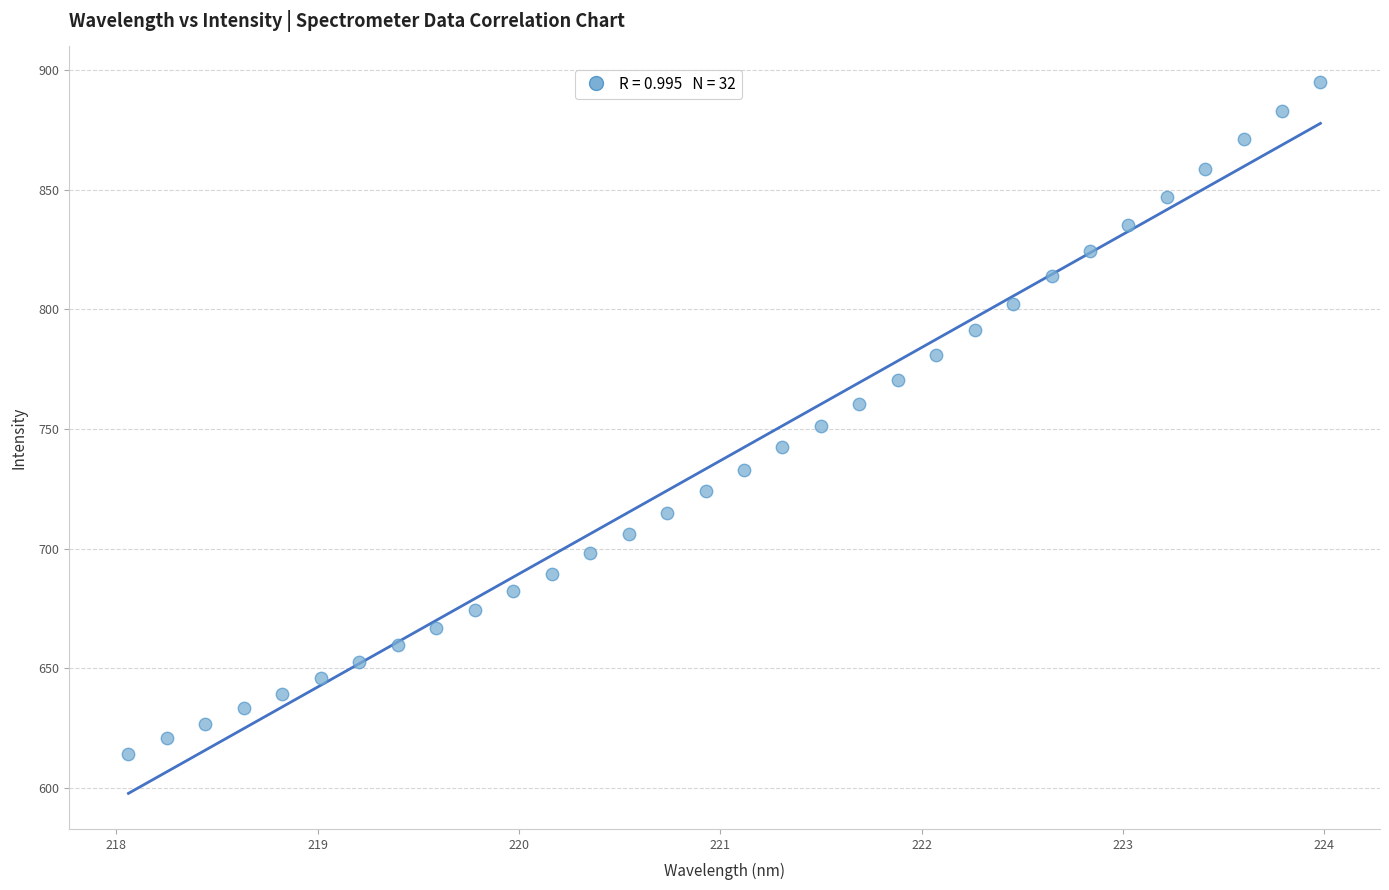

What is the range of Y values (max minus min)?

280.5